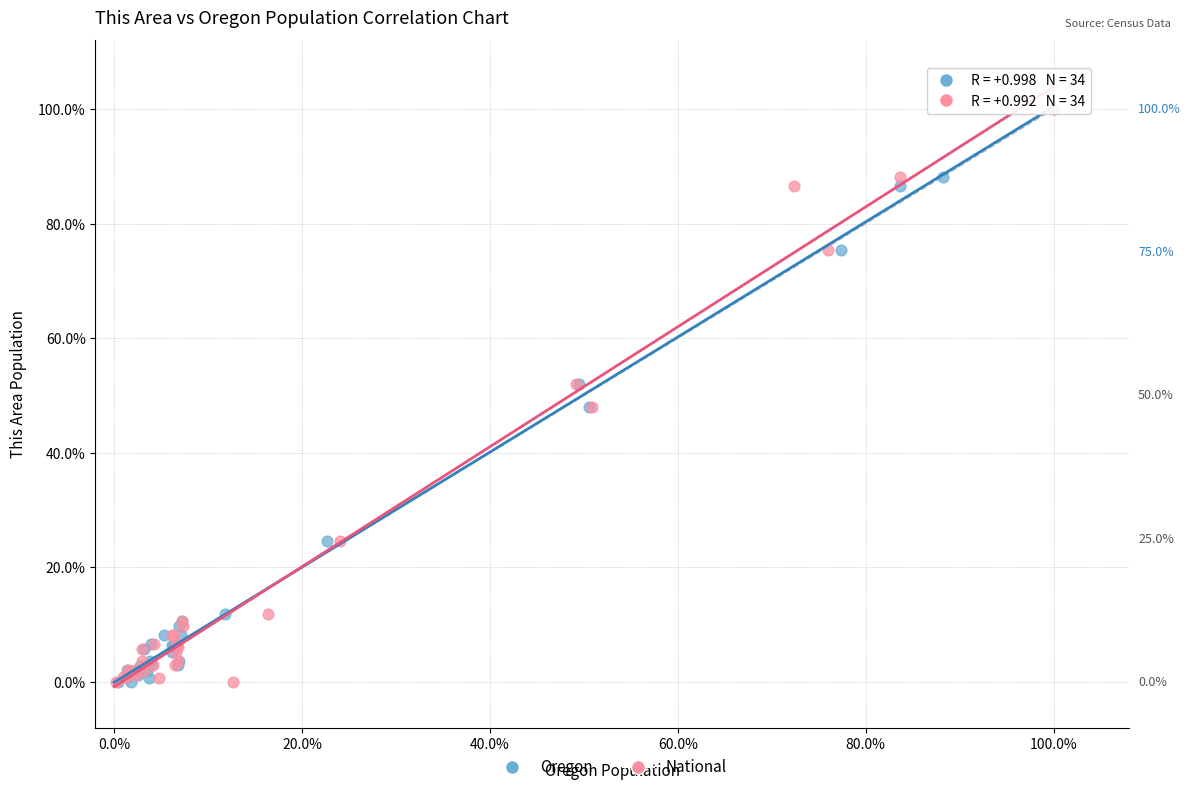

What are all the series names shown in the legend?

Oregon, National